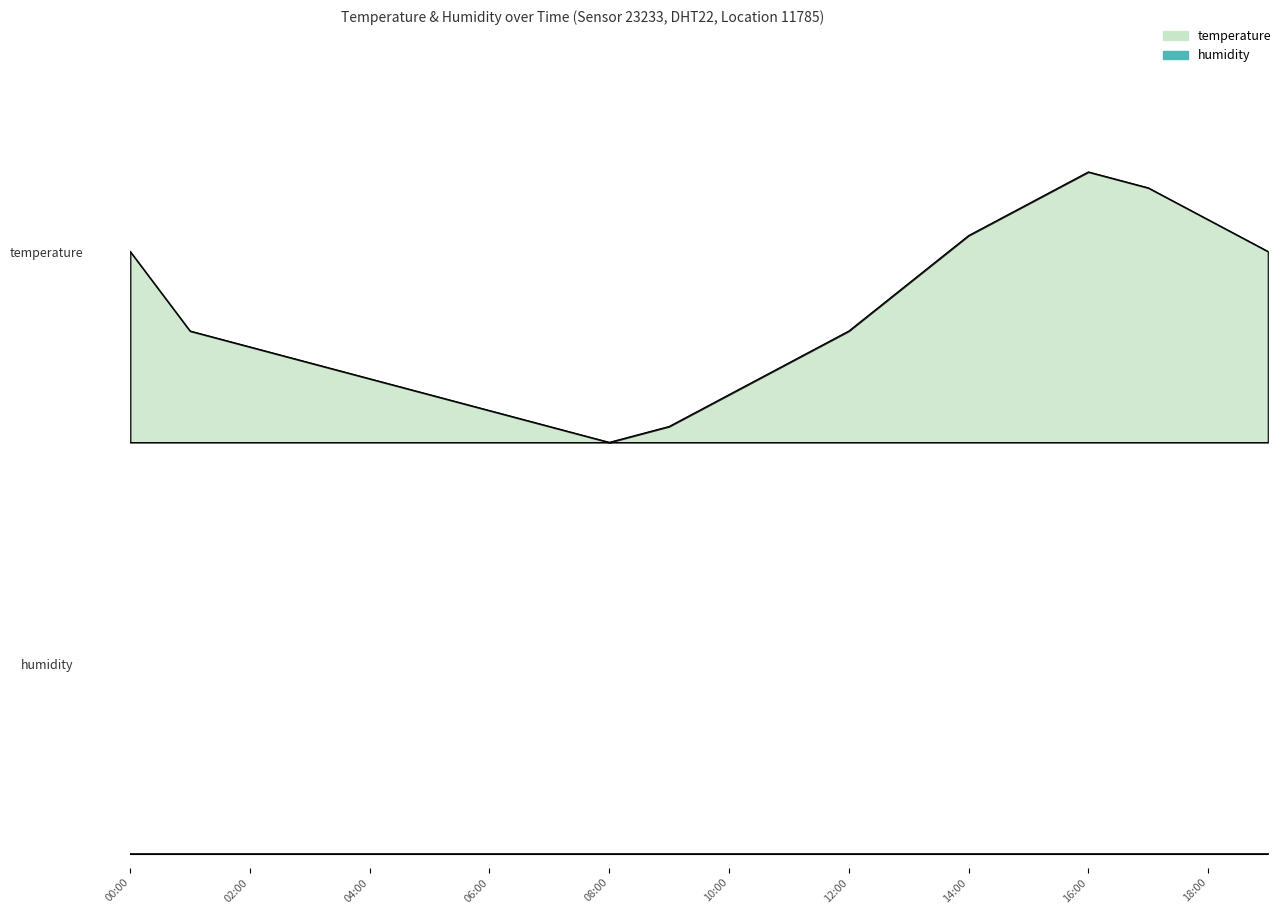

What is the sum of all values?

9.0